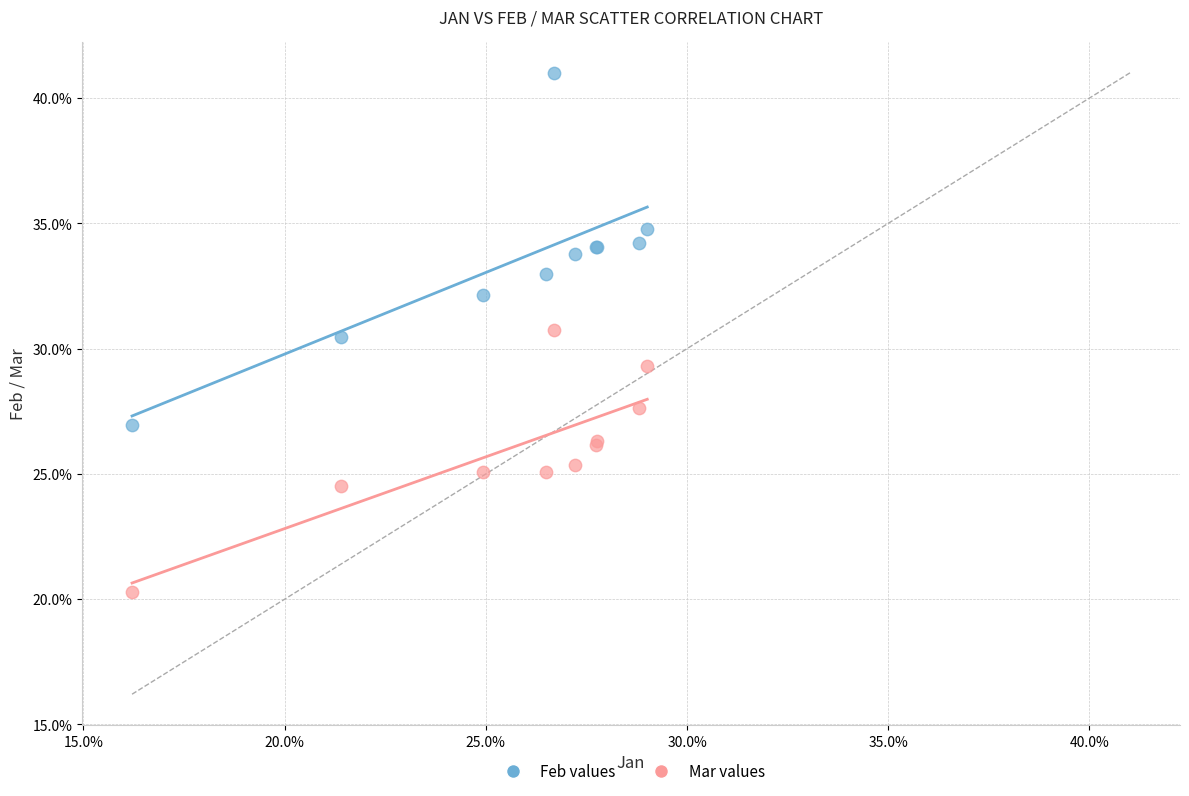

Which series contains the lowest Y value?

Mar values